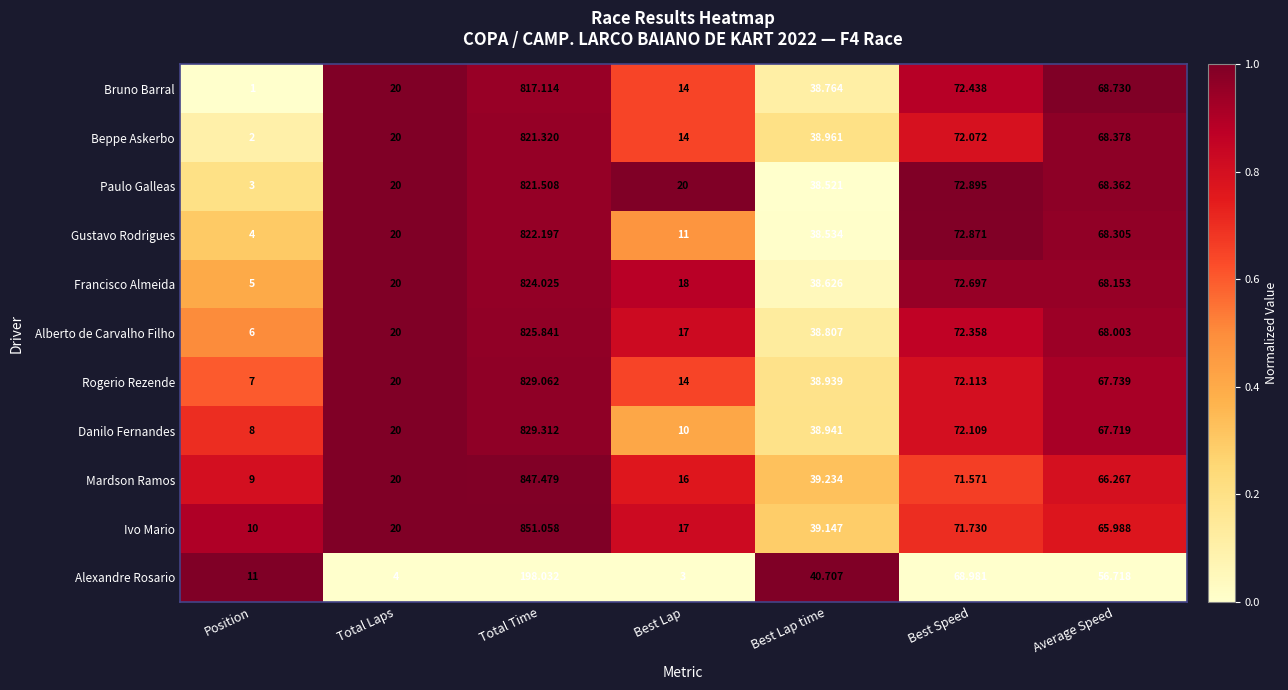

At which category is the sum across all series the highest?

Total Time